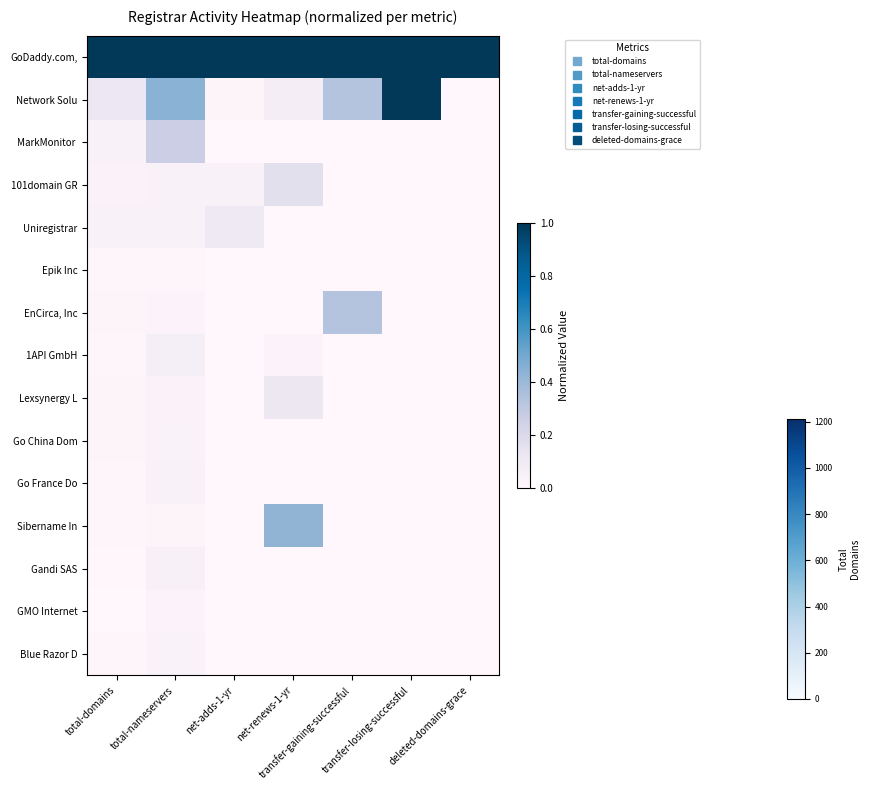

Which series has the largest total across all categories?

GoDaddy.com,